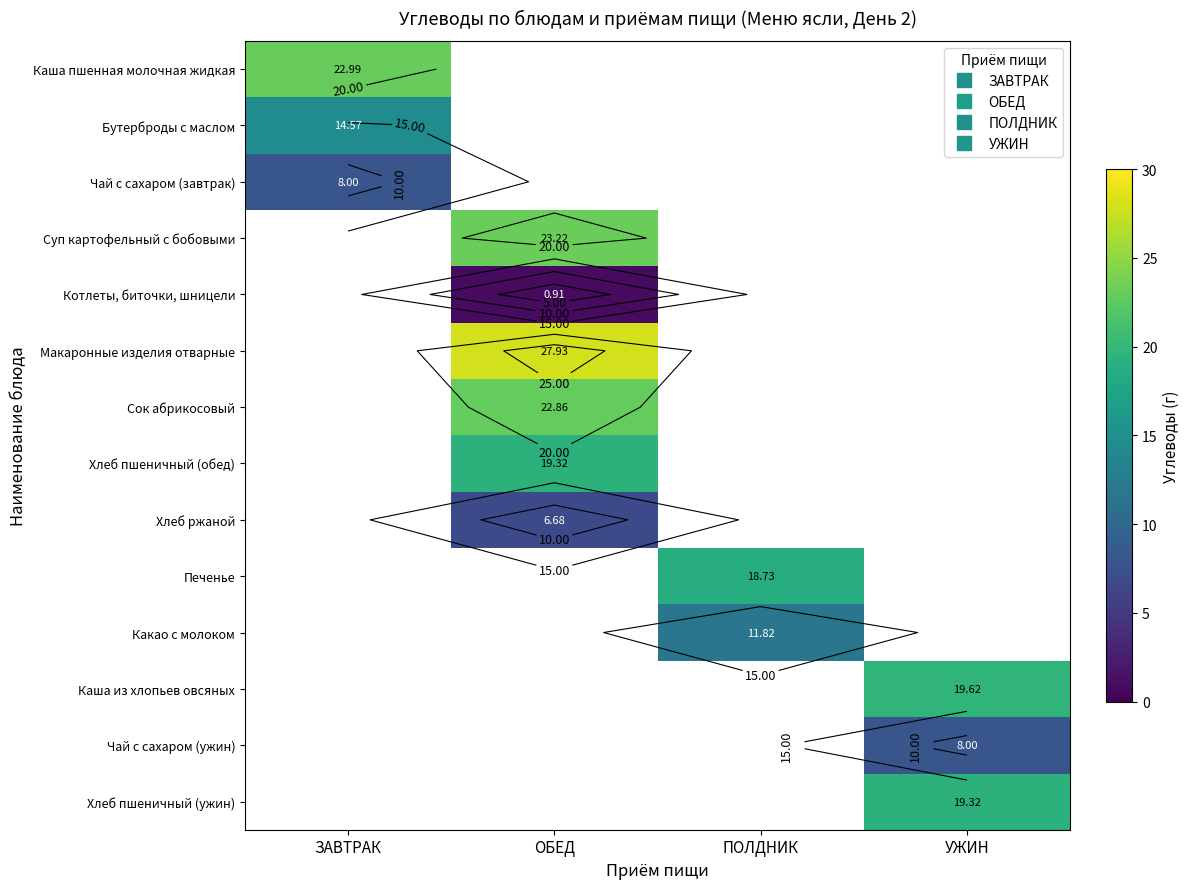

Count the number of categories in the chart.

4